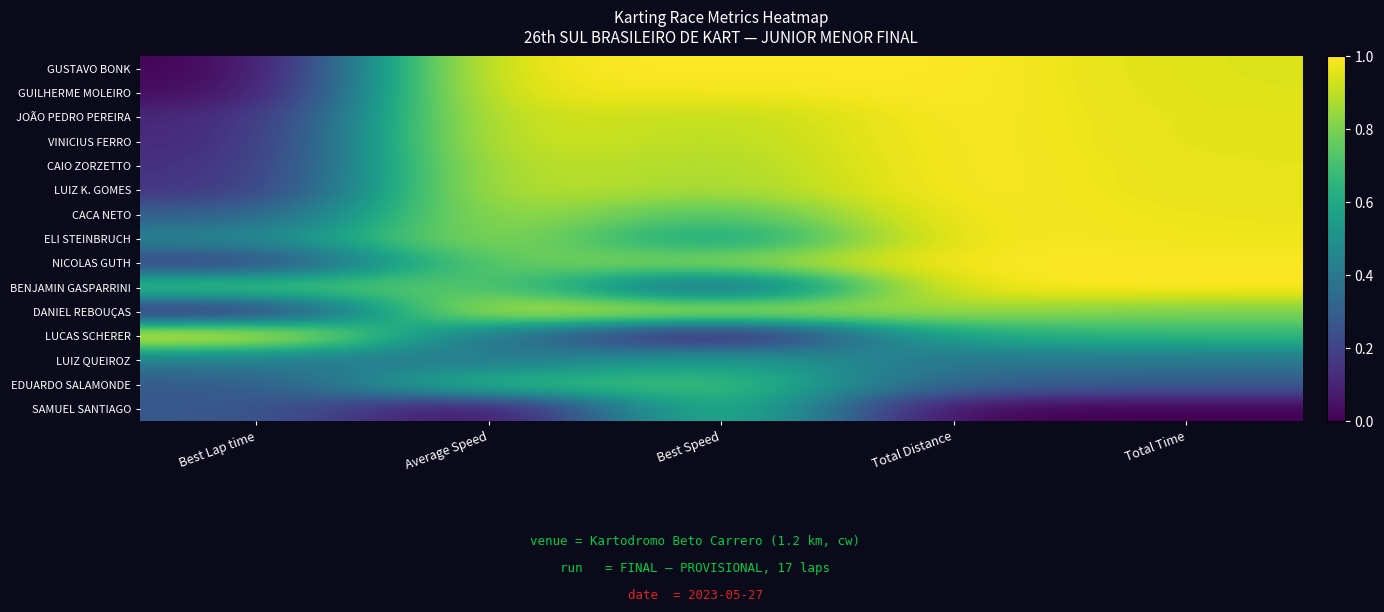

What is the total value across all series at Total Distance?

12.2